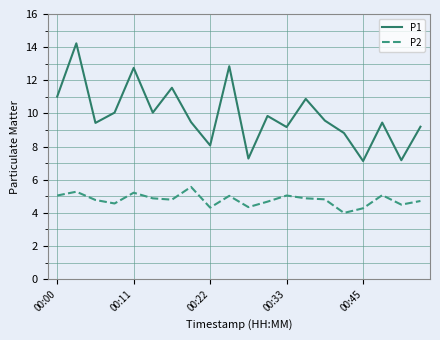

List the series in order of their peak value, lowest first.

P2, P1